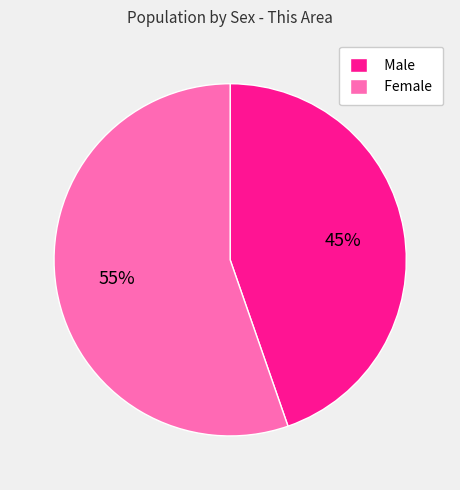

Count the number of slices in the pie.

2